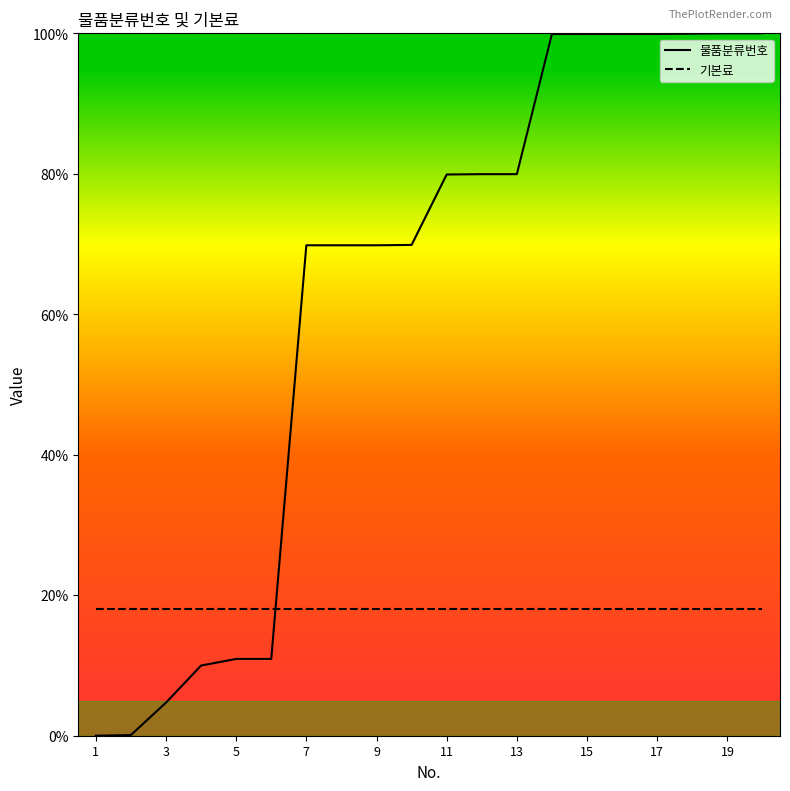

Is it true that 기본료 equals 0.2 at 15?

True